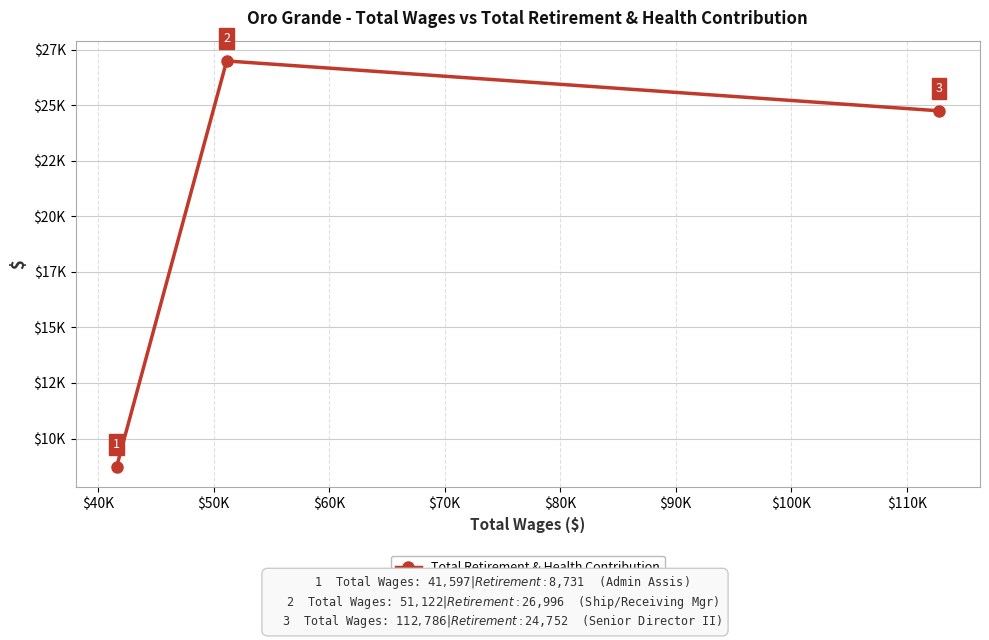

Does the chart have visible grid lines?

Yes